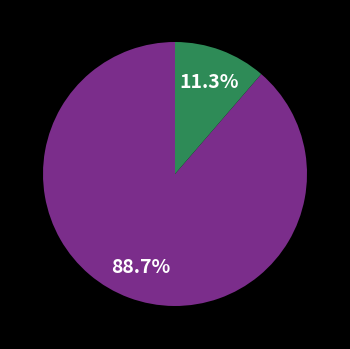

Is there a majority slice in this chart?

Yes